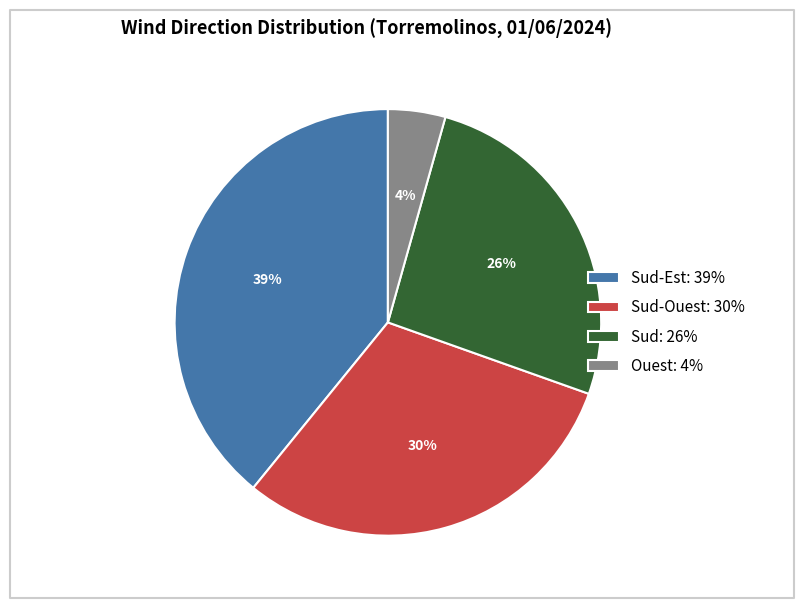

Rank the categories by value from lowest to highest.

Ouest: 4%, Sud: 26%, Sud-Ouest: 30%, Sud-Est: 39%